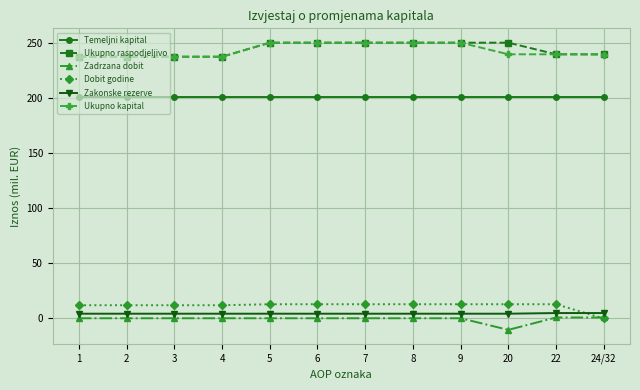

True or false: Temeljni kapital and Ukupno raspodjeljivo intersect in this chart.

False